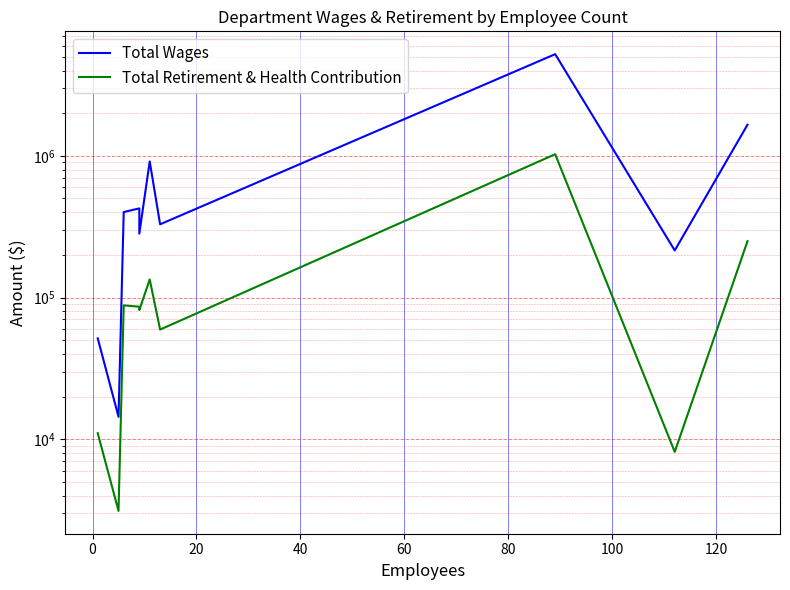

Reading left to right, list all the values displayed in this chart.

Total Wages: 51511	14400	401076	425730	282411	913026	328706	5218654	214876	1658003
Total Retirement & Health Contribution: 11021	3120	88044	86083	81605	134132	59410	1026774	8142	250098